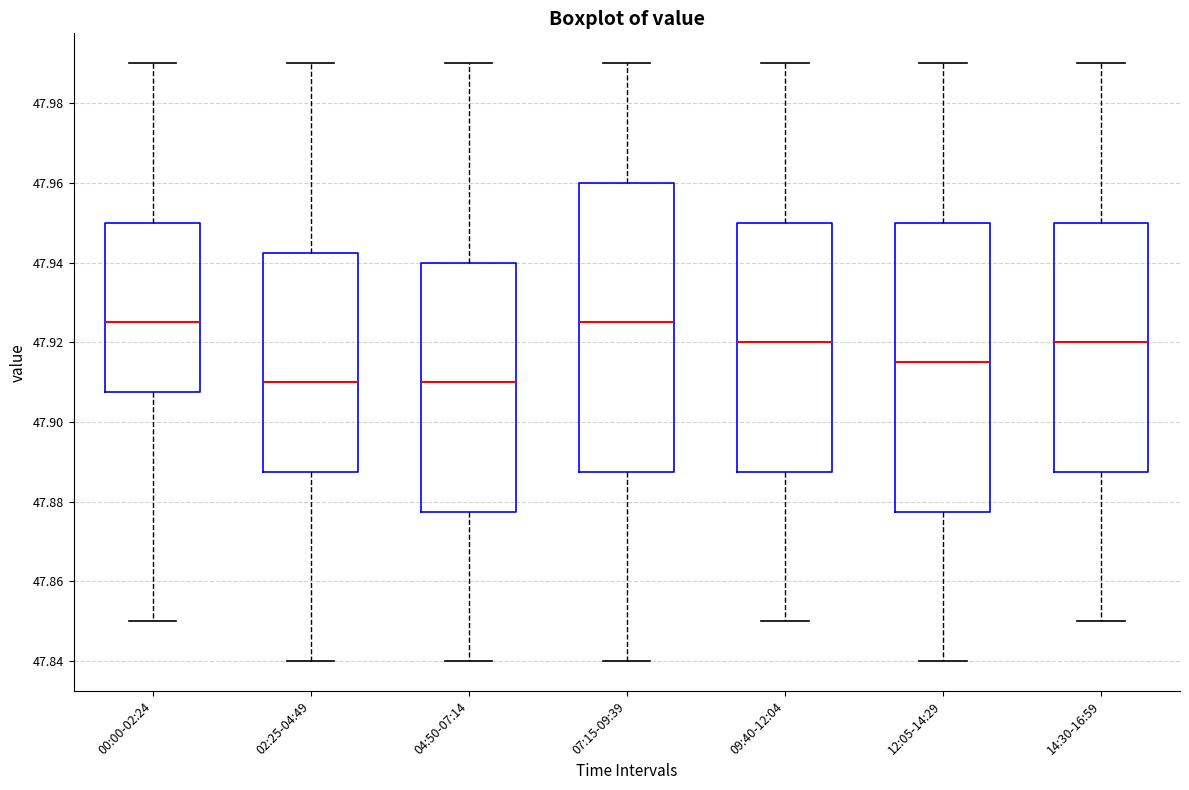

Reading left to right, transcribe this box plot: for each box, give where its median line is, the range the box spans, and where its two whiskers end, as read against the y-axis. The values are not printed on the chart, so give them approximately, as read against the axis.

00:00-02:24: median 47.926, box 47.908 to 47.950, whiskers 47.850 to 47.990
02:25-04:49: median 47.910, box 47.888 to 47.942, whiskers 47.840 to 47.990
04:50-07:14: median 47.910, box 47.878 to 47.940, whiskers 47.840 to 47.990
07:15-09:39: median 47.926, box 47.888 to 47.960, whiskers 47.840 to 47.990
09:40-12:04: median 47.920, box 47.888 to 47.950, whiskers 47.850 to 47.990
12:05-14:29: median 47.916, box 47.878 to 47.950, whiskers 47.840 to 47.990
14:30-16:59: median 47.920, box 47.888 to 47.950, whiskers 47.850 to 47.990